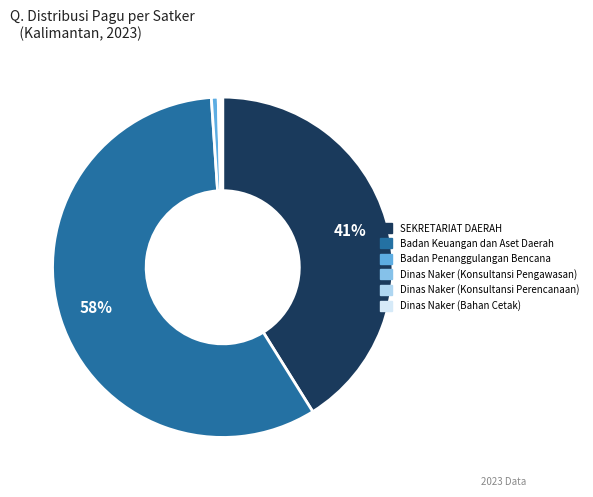

To the nearest percent, what is the difference between the largest and smallest slice percentages?

58%